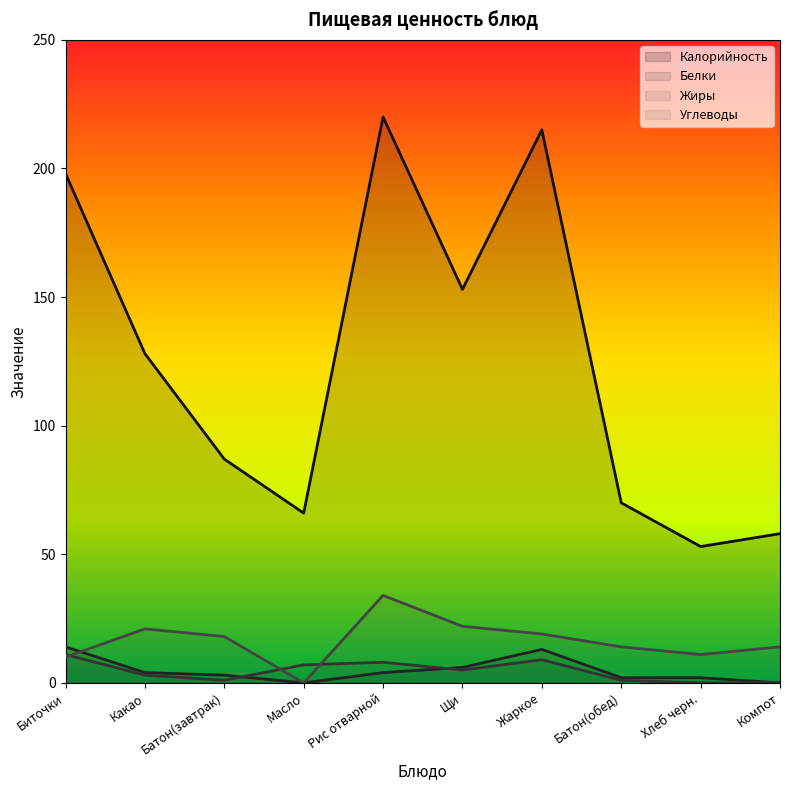

What is the label of the 1st point from the right?

Компот